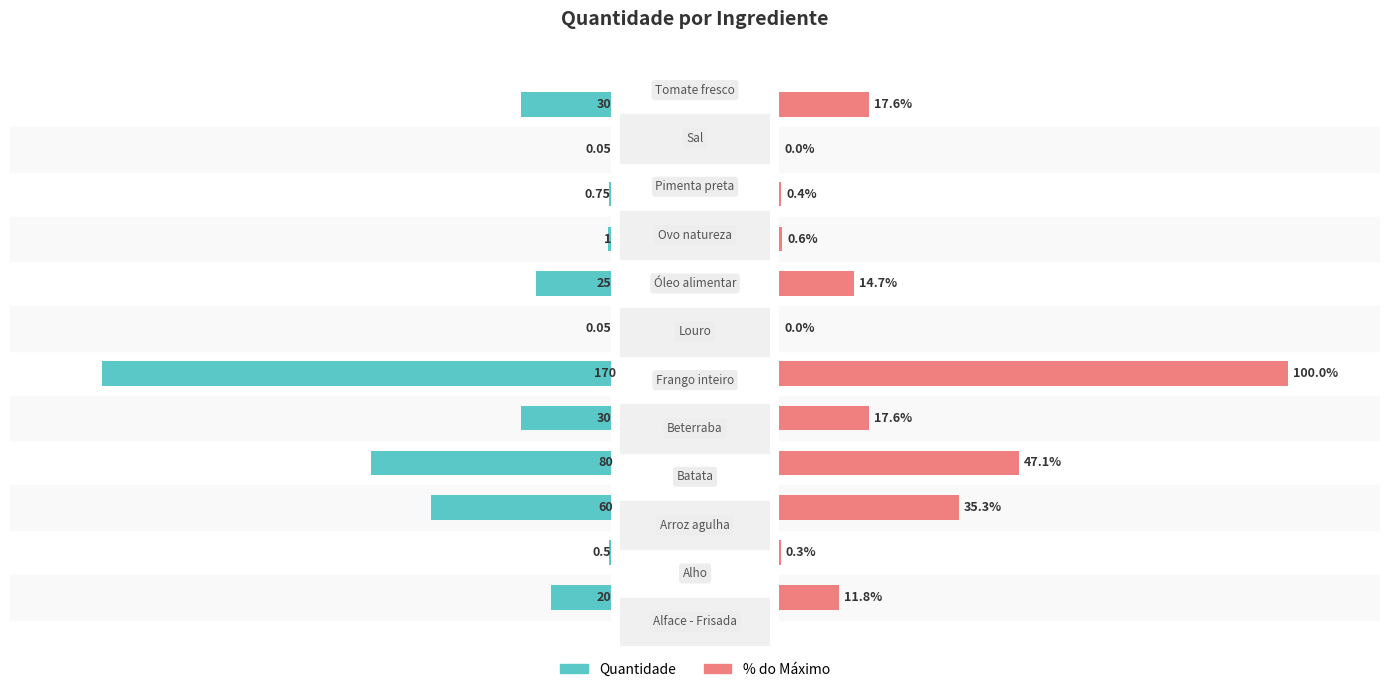

Reading left to right, what are all the values shown in this chart?

Quantidade: 0.0=20.0	0.5=0.5	1.0=60.0	3=80.0	4=30.0	5=170.0	6=0.1	7=25.0	8=1.0	9=0.8	10=0.1	11=30.0
% do Máximo: 0.0=11.8	0.5=0.3	1.0=35.3	3=47.1	4=17.6	5=100.0	6=0.0	7=14.7	8=0.6	9=0.4	10=0.0	11=17.6